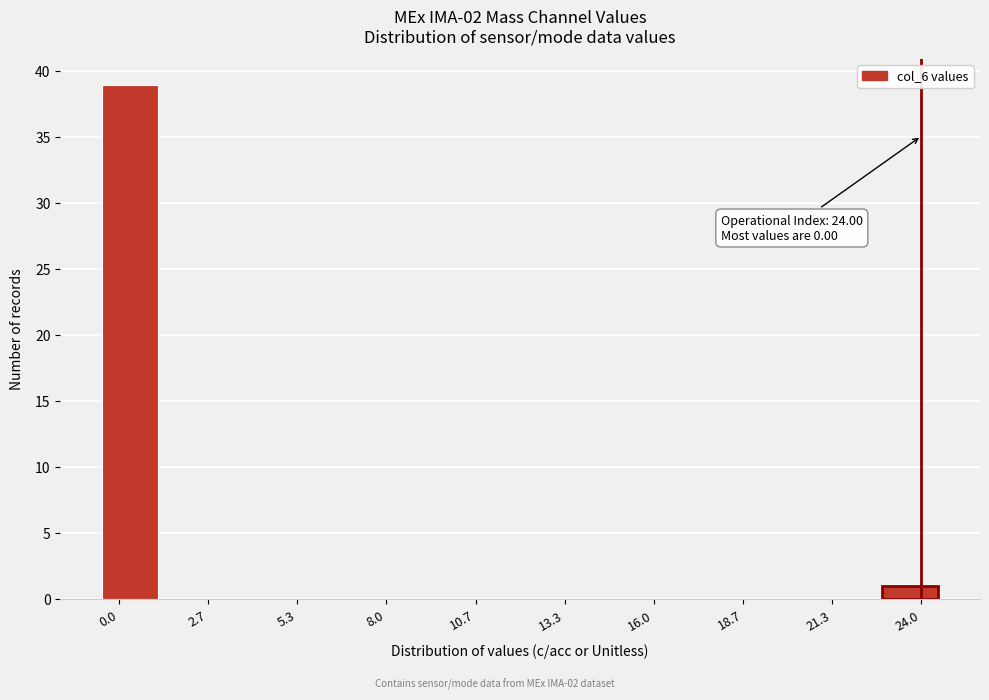

Around what value on the x-axis is the tallest bar? Give the approximate position of its centre, as read against the axis.

0.5